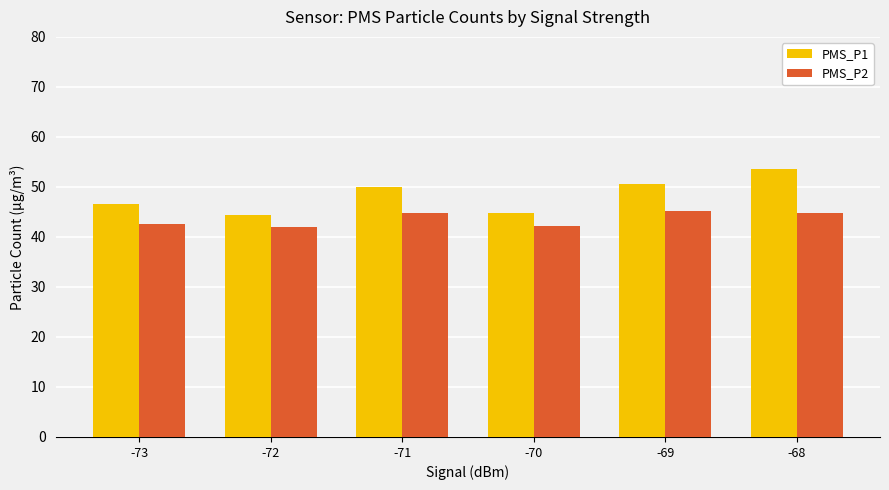

What is the total value across all series at -72?

86.3